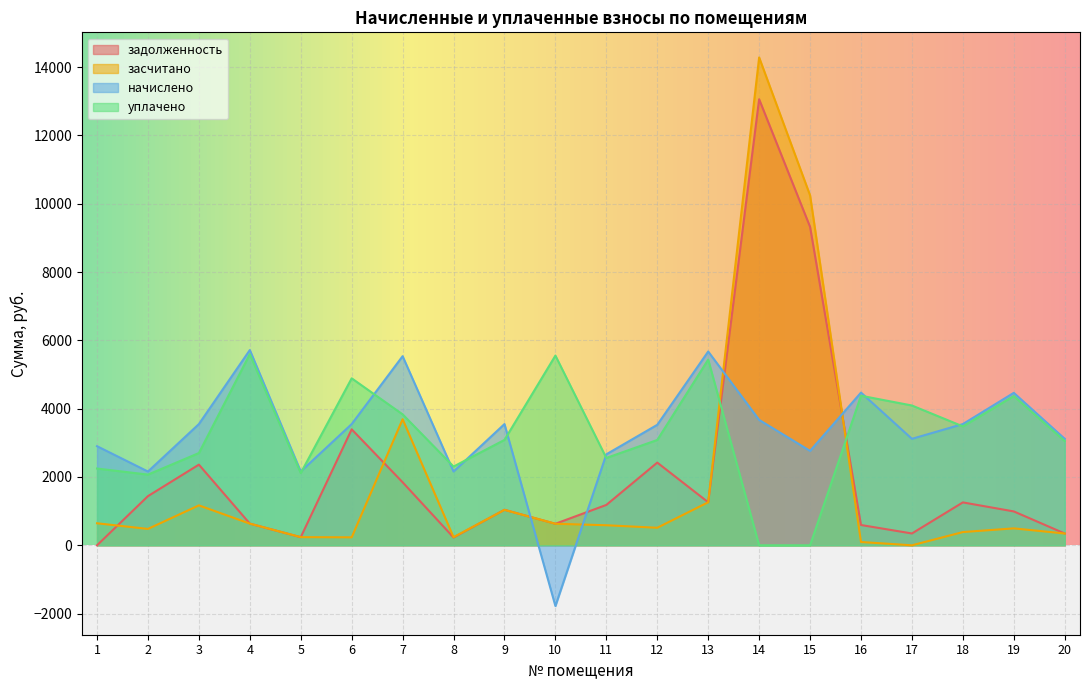

The засчитано series shows 82.6 at 8. True or false?

False